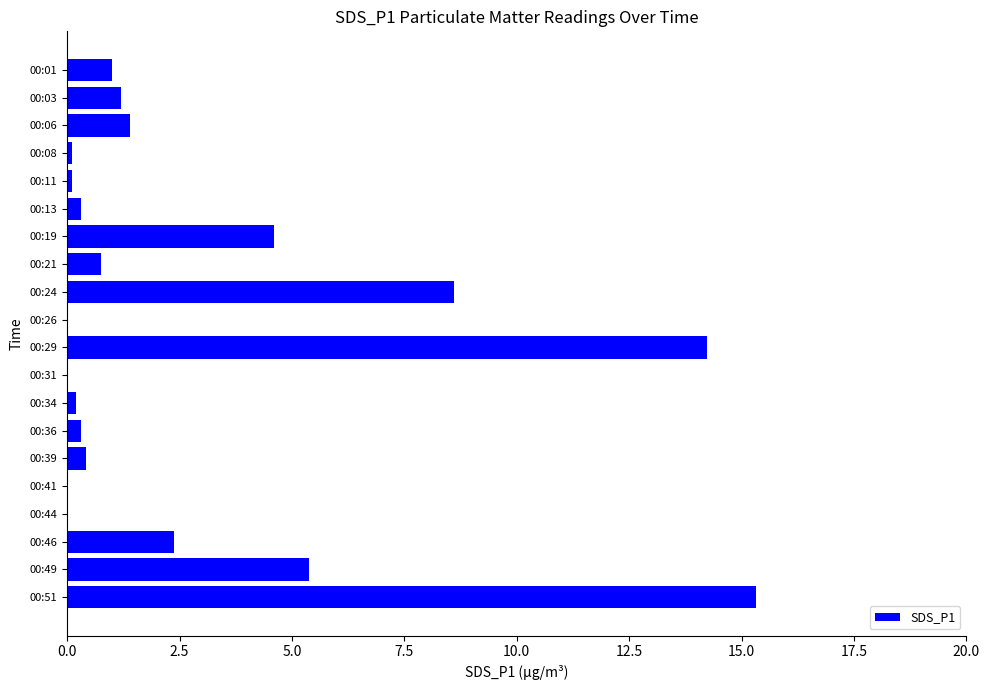

The chart shows a value of 1.0 at 00:01. True or false?

True